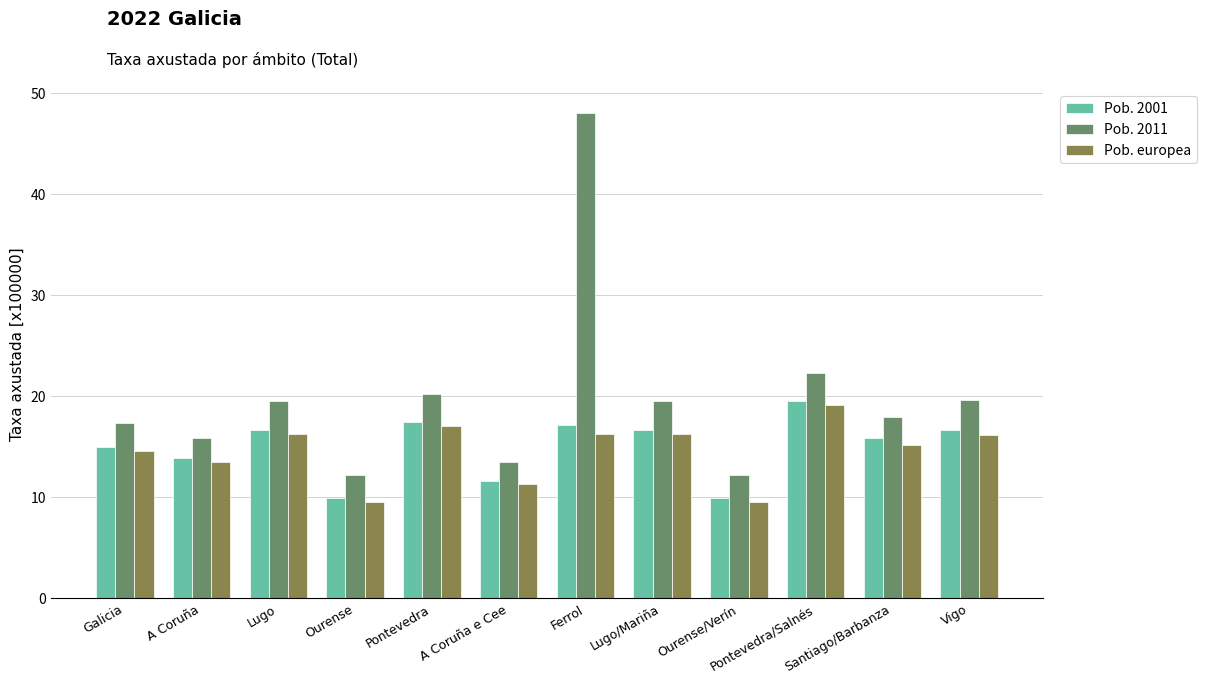

How many distinct data groups are displayed?

3